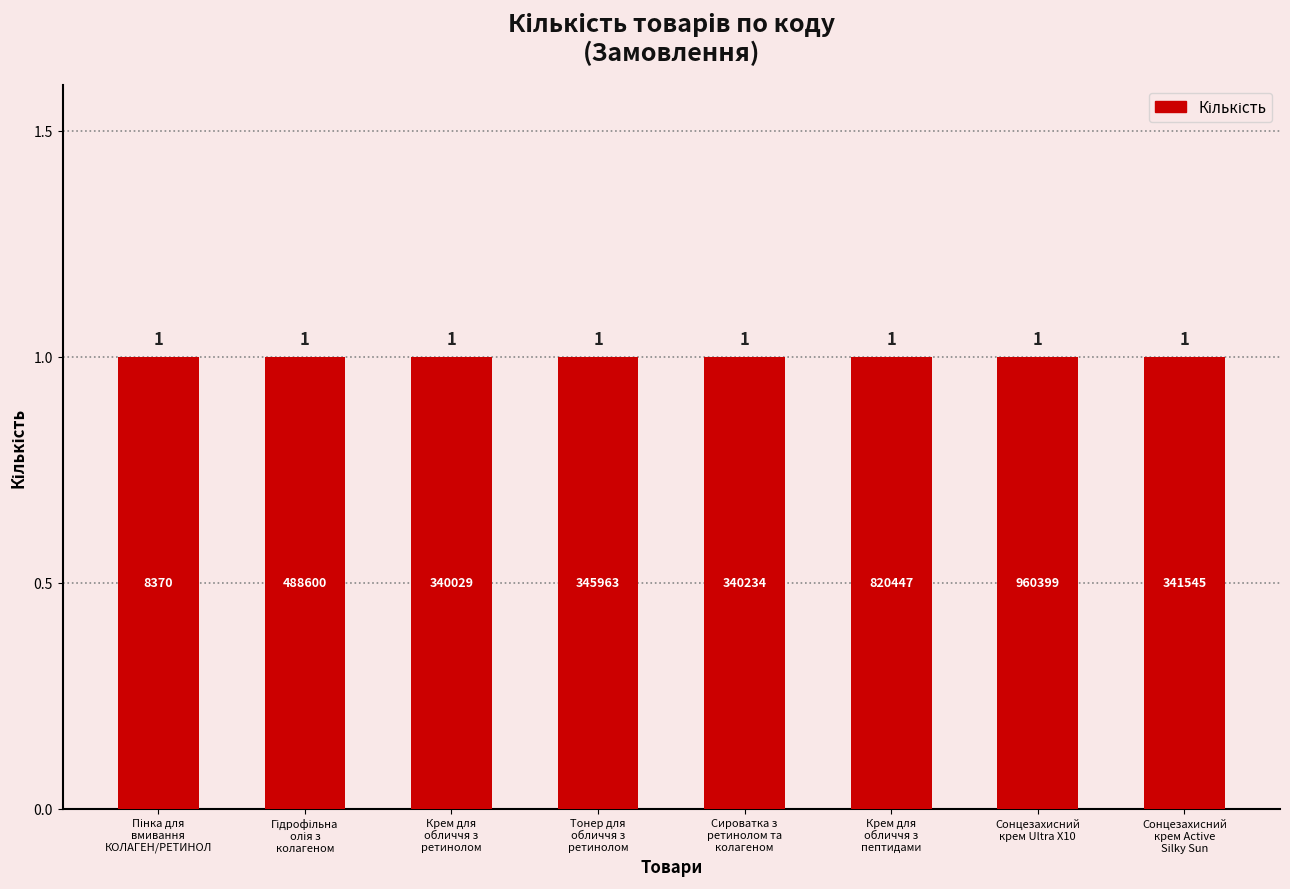

What is the value of the Кількість bar at the 8th from the left?

1